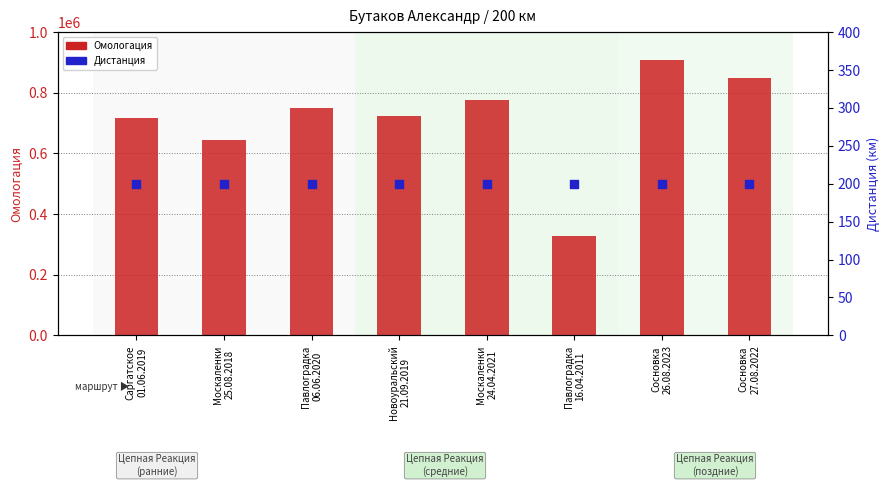

At how many categories does at least one series exceed 589850?

7